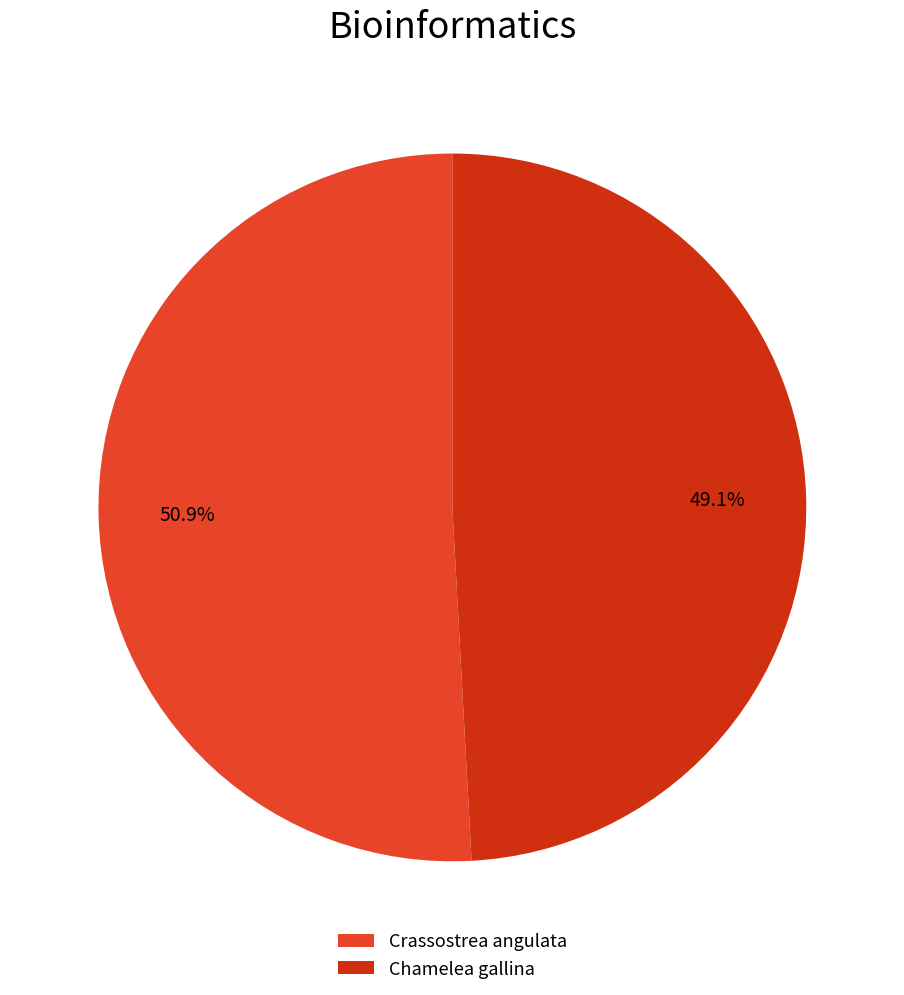

Which slice is the smallest?

Chamelea gallina